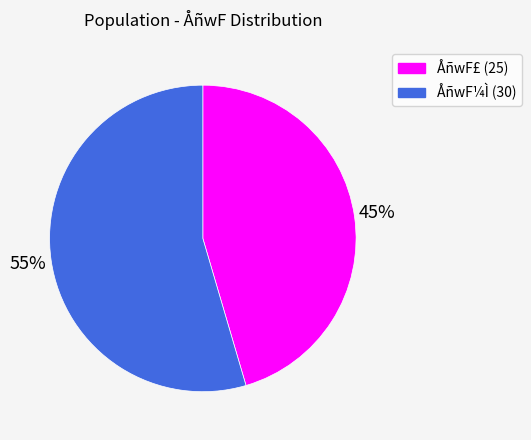

What is the smallest slice in the pie chart?

ÅñwF£ (25)